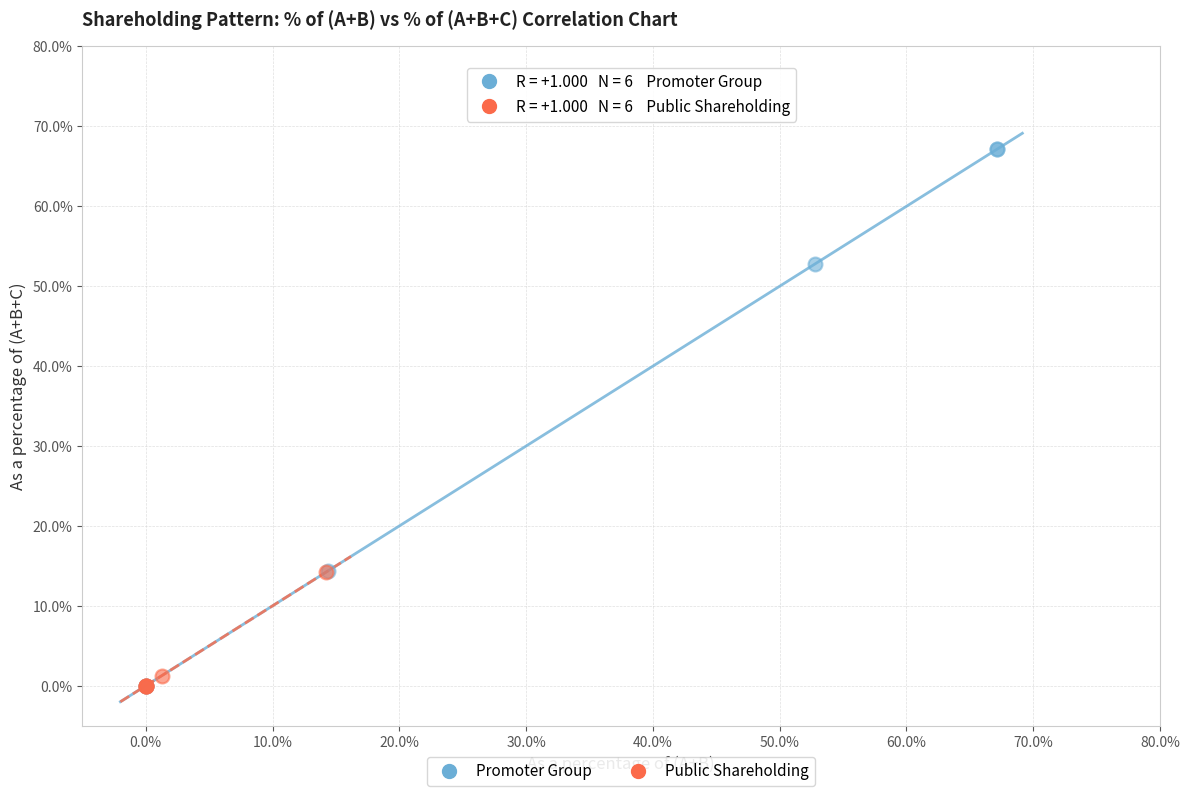

Which series contains the highest Y value?

Promoter Group